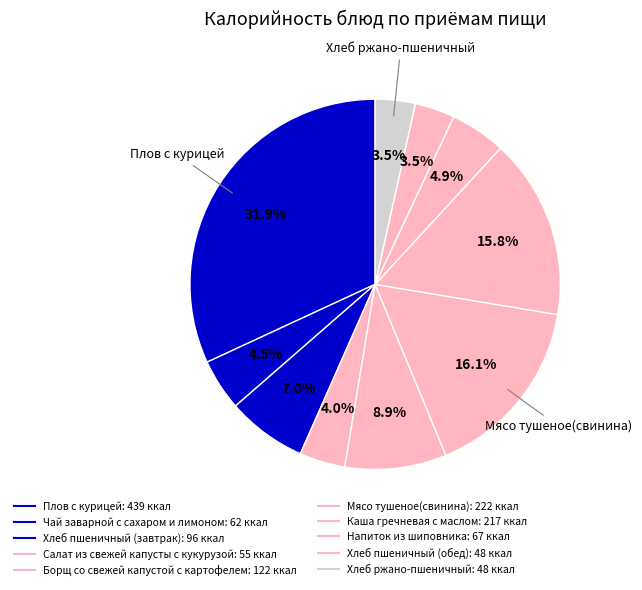

Is the sum of Чай заварной с сахаром и лимоном and Напиток из шиповника greater than half?

No